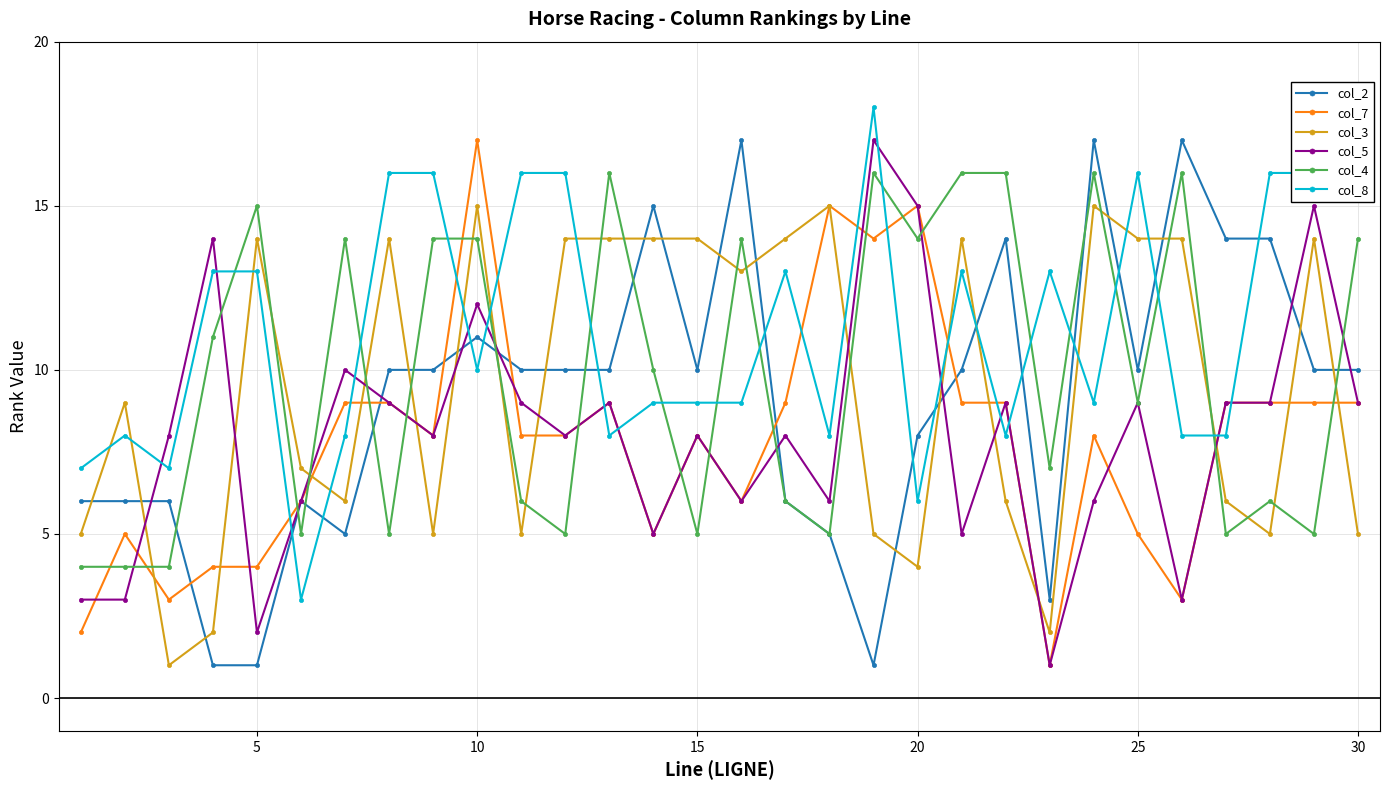

Reading left to right, what are all the values shown in this chart?

col_2: 6	6	6	1	1	6	5	10	10	11	10	10	10	15	10	17	6	5	1	8	10	14	3	17	10	17	14	14	10	10
col_7: 2	5	3	4	4	6	9	9	8	17	8	8	9	5	8	6	9	15	14	15	9	9	1	8	5	3	9	9	9	9
col_3: 5	9	1	2	14	7	6	14	5	15	5	14	14	14	14	13	14	15	5	4	14	6	2	15	14	14	6	5	14	5
col_5: 3	3	8	14	2	6	10	9	8	12	9	8	9	5	8	6	8	6	17	15	5	9	1	6	9	3	9	9	15	9
col_4: 4	4	4	11	15	5	14	5	14	14	6	5	16	10	5	14	6	5	16	14	16	16	7	16	9	16	5	6	5	14
col_8: 7	8	7	13	13	3	8	16	16	10	16	16	8	9	9	9	13	8	18	6	13	8	13	9	16	8	8	16	16	16